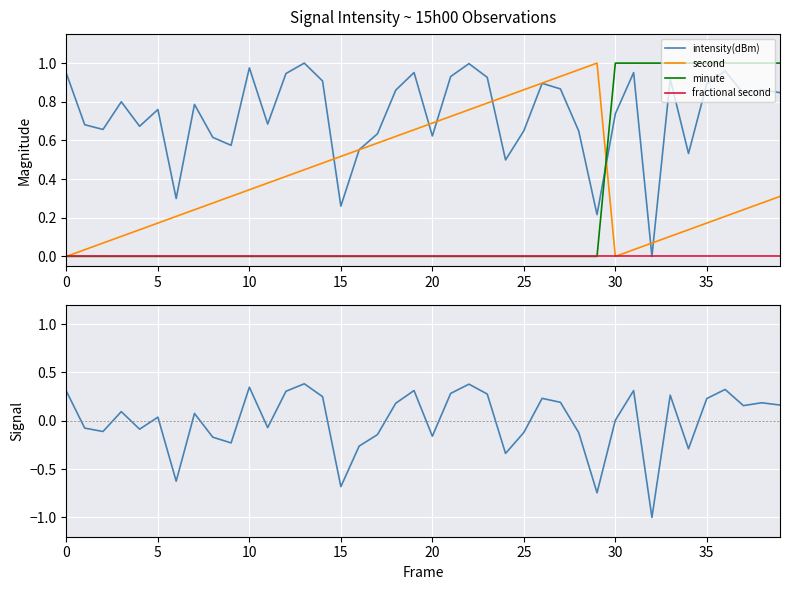

True or false: fractional second and intensity(dBm) intersect in this chart.

False